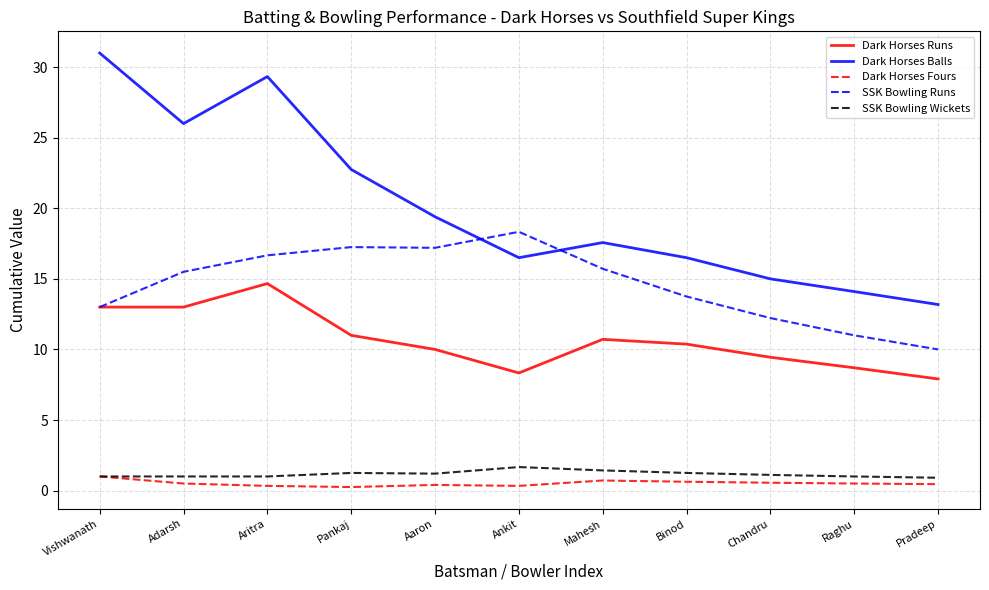

What is the total value across all series at Adarsh?

56.0